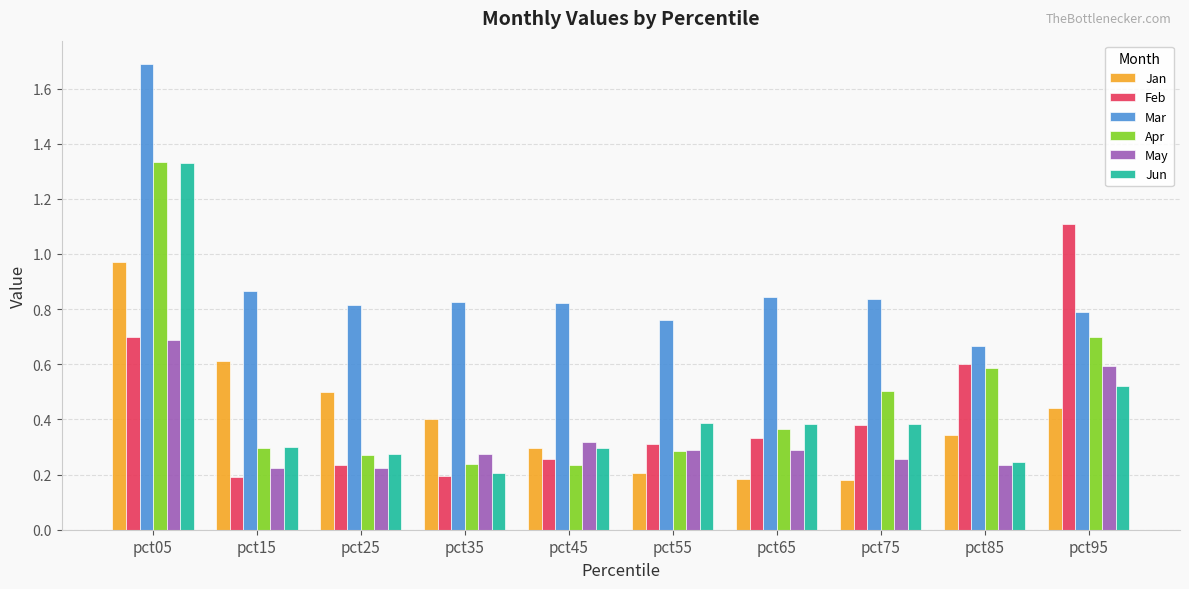

How many data points does each series have?

10